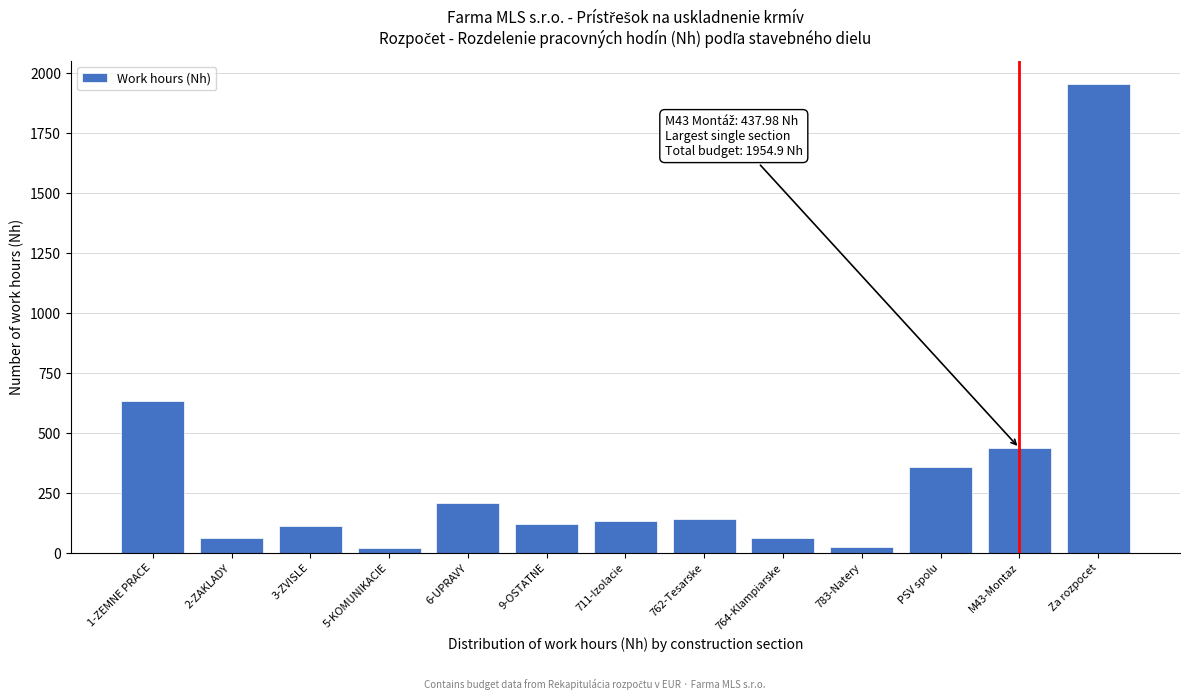

What is the label of the 7th bar from the left?

711-Izolacie